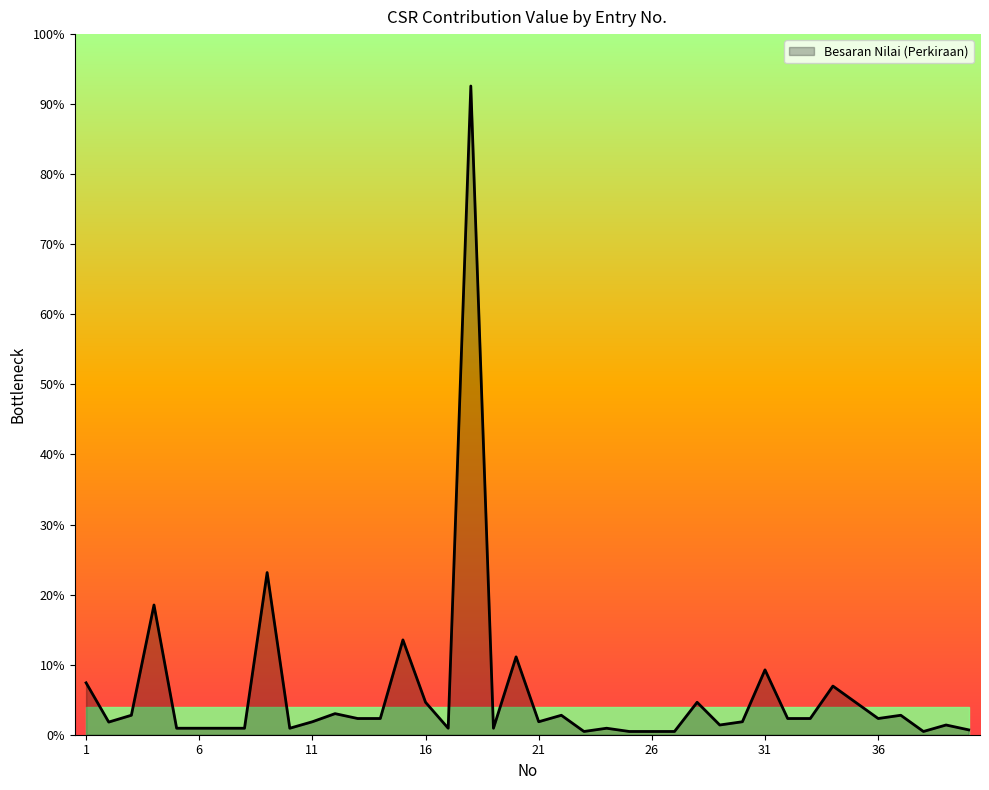

Rank the categories by value from highest to lowest.

18, 9, 4, 15, 20, 31, 1, 34, 16, 28, 35, 12, 3, 22, 37, 13, 14, 32, 33, 36, 11, 21, 30, 2, 29, 39, 5, 6, 7, 8, 10, 17, 19, 24, 40, 23, 25, 26, 27, 38